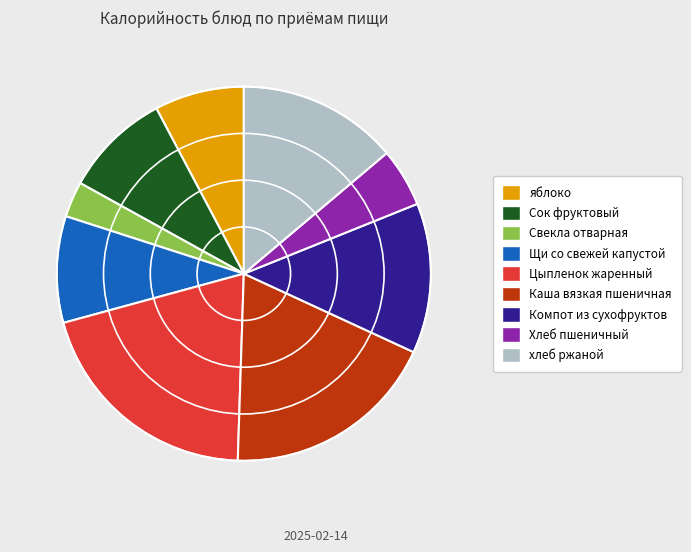

Approximately how many times larger is the value at Свекла отварная compared to Компот из сухофруктов?

0.2